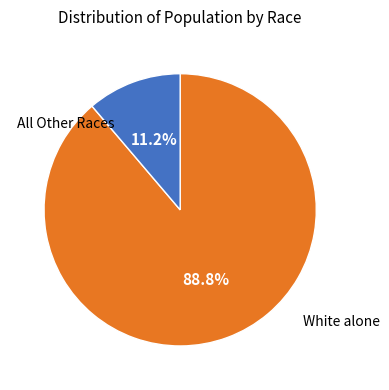

Is there any slice that represents more than half of the pie?

Yes